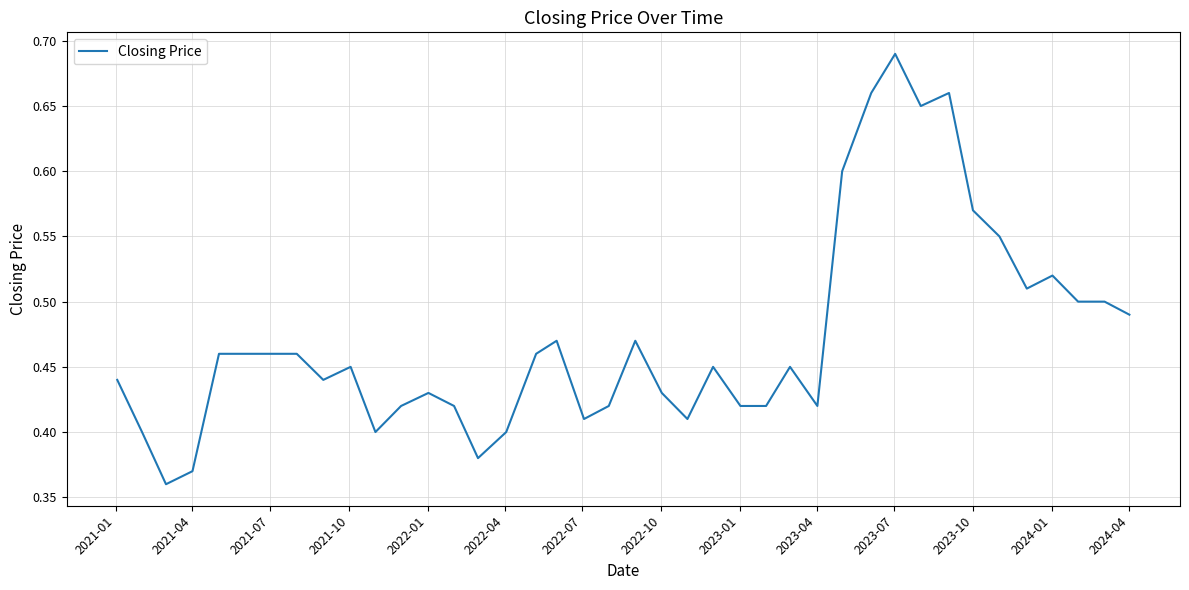

What is the difference between the maximum and minimum values?

0.3